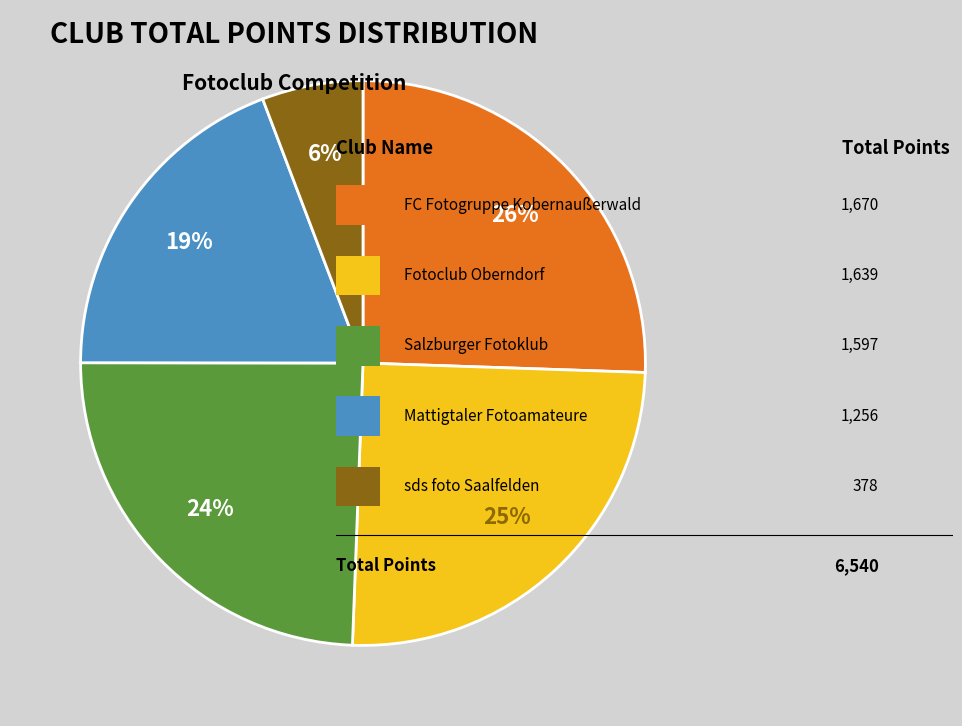

How many segments does this pie chart have?

5